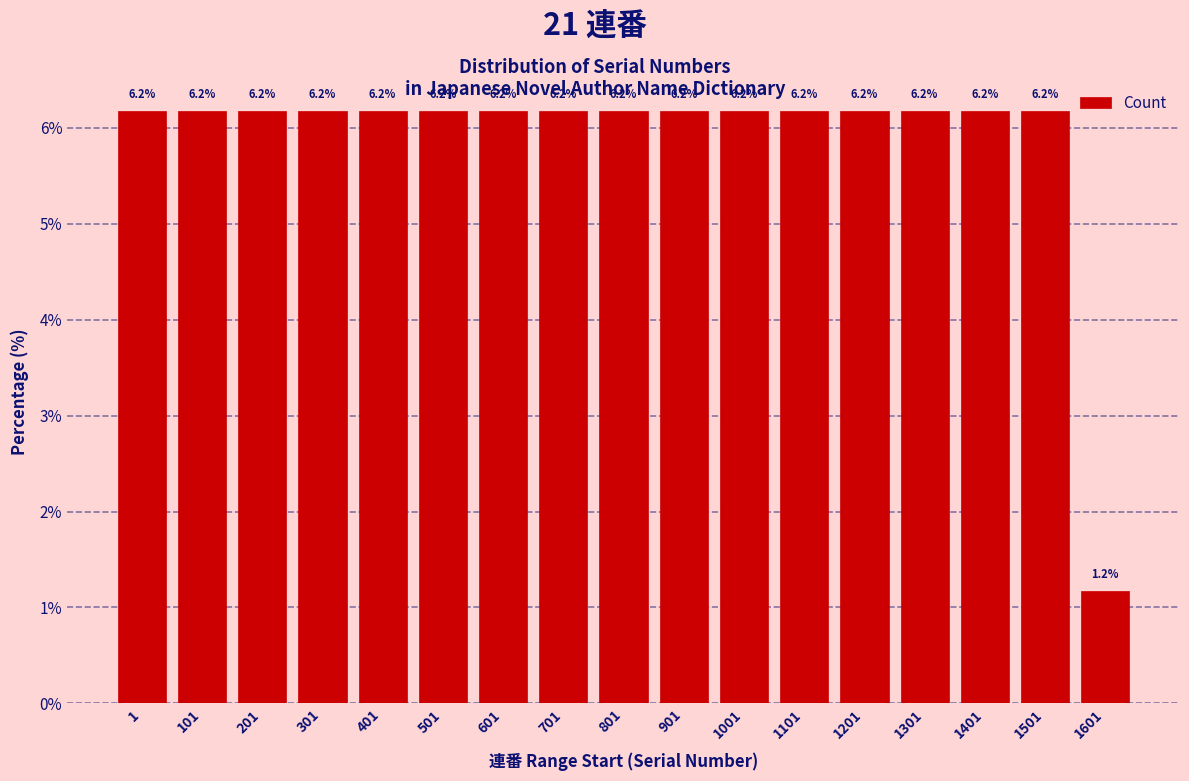

Reading right to left, extract all data points from this chart.

1.2	6.2	6.2	6.2	6.2	6.2	6.2	6.2	6.2	6.2	6.2	6.2	6.2	6.2	6.2	6.2	6.2